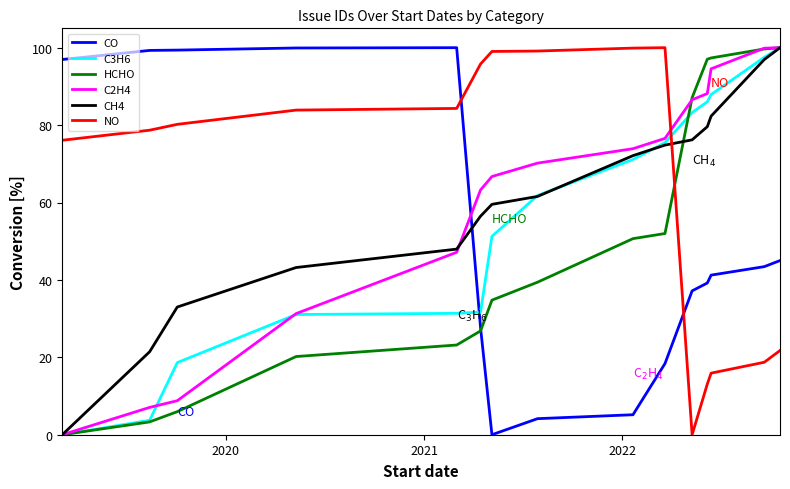

What is the average value of the CO series?

50.5